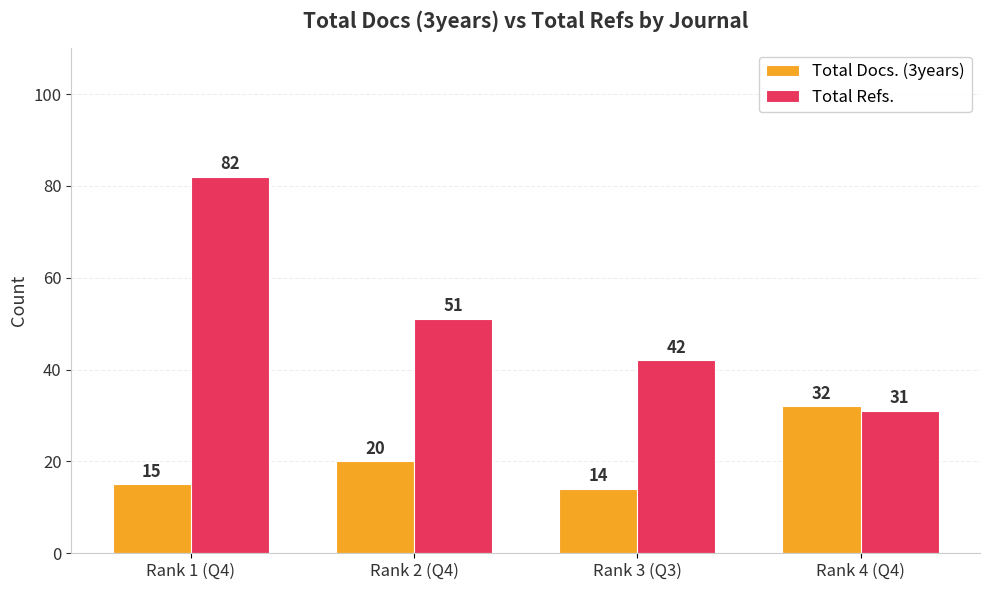

What is the approximate value of Total Refs. at Rank 1 (Q4)?

82